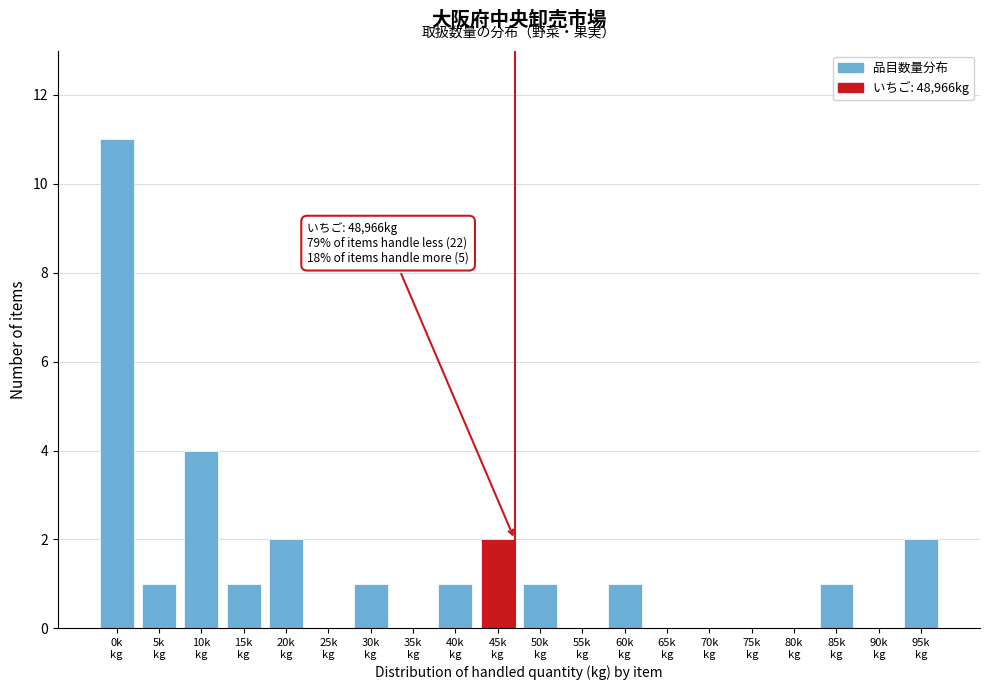

What is the greatest value displayed?

11